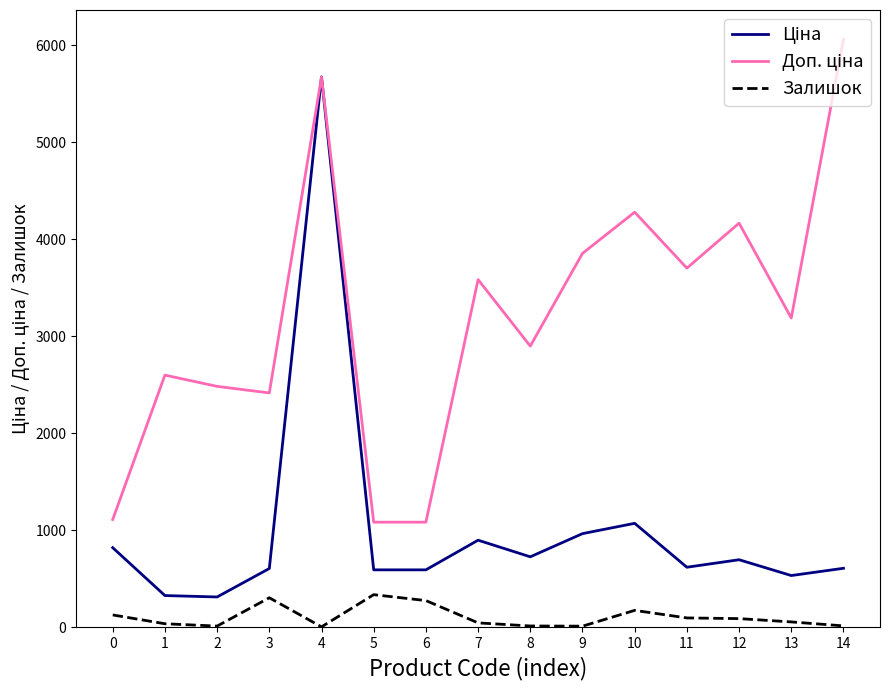

What is the total value across all series at 6?

1944.6